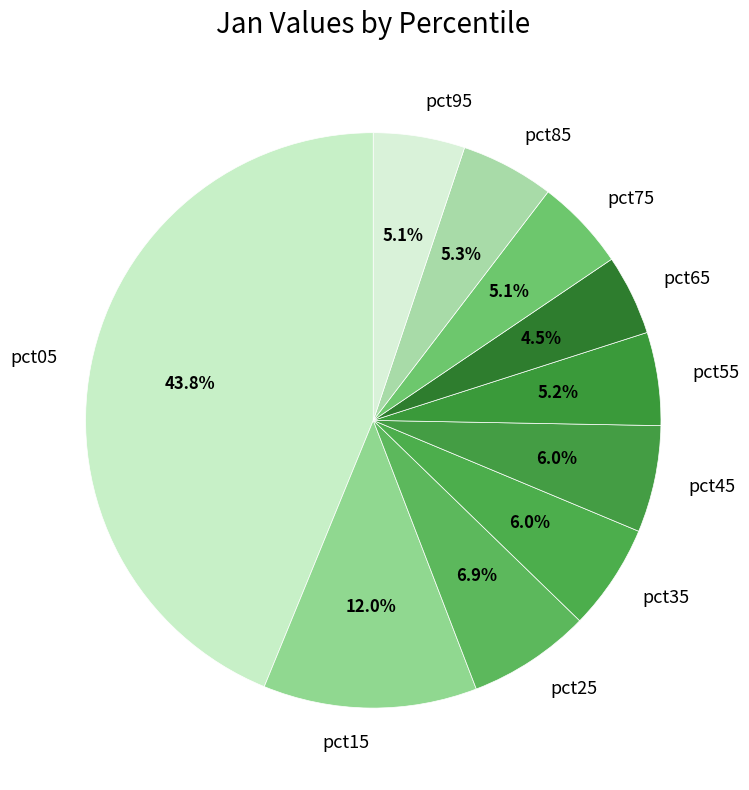

To the nearest percent, what is the combined percentage of pct15 and pct85?

17%